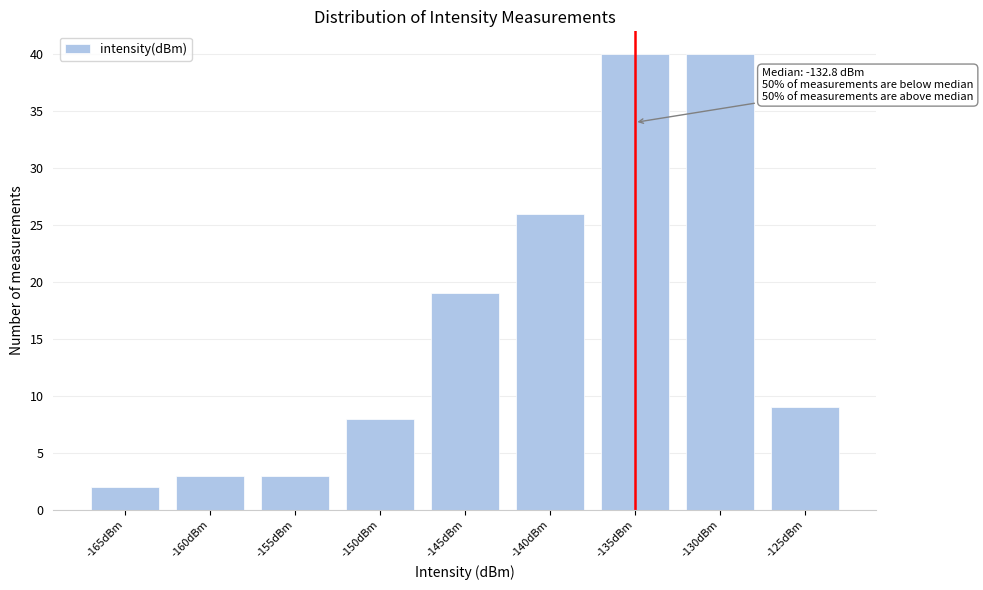

Reading left to right, transcribe all the data shown in this chart.

-165dBm=2	-160dBm=3	-155dBm=3	-150dBm=8	-145dBm=19	-140dBm=26	-135dBm=40	-130dBm=40	-125dBm=9